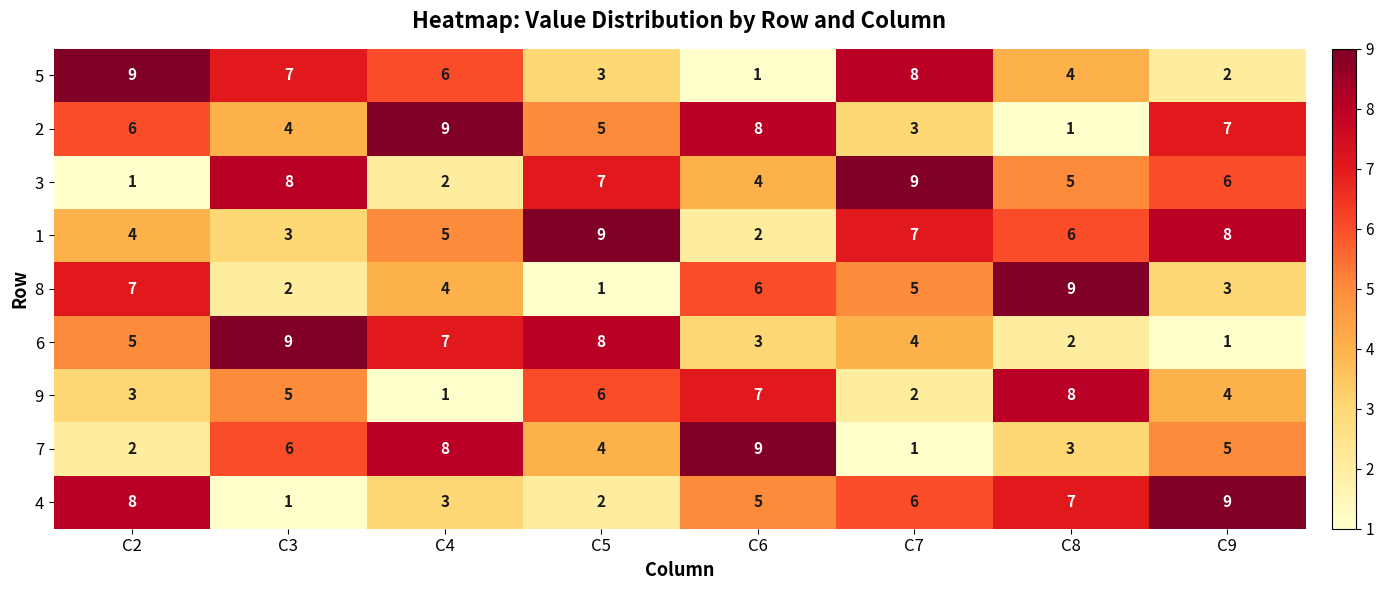

Which category has the lowest value in the 9 series?

C4